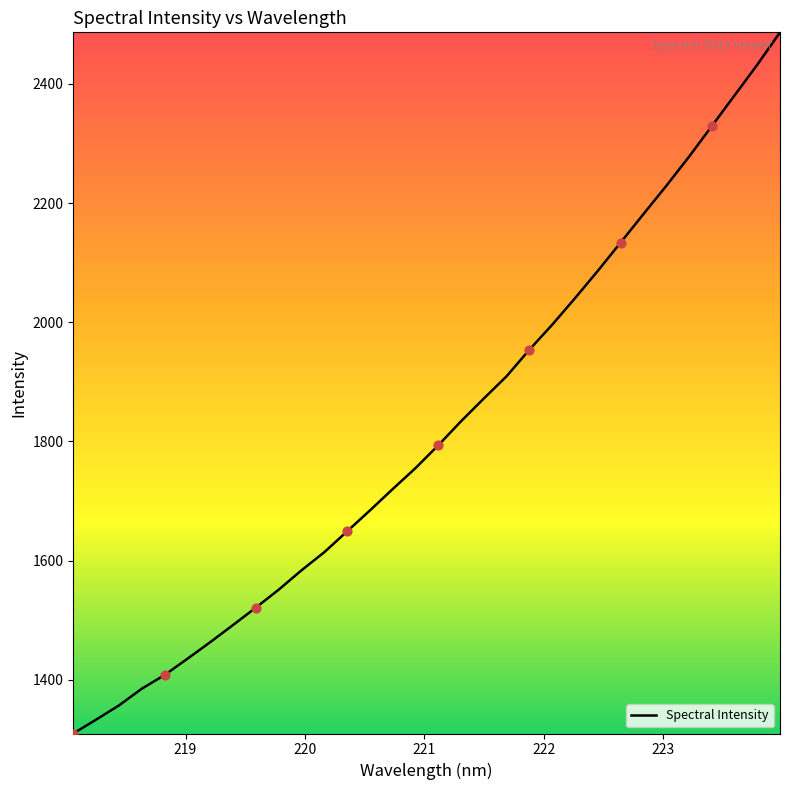

What is the greatest value displayed?

2486.5